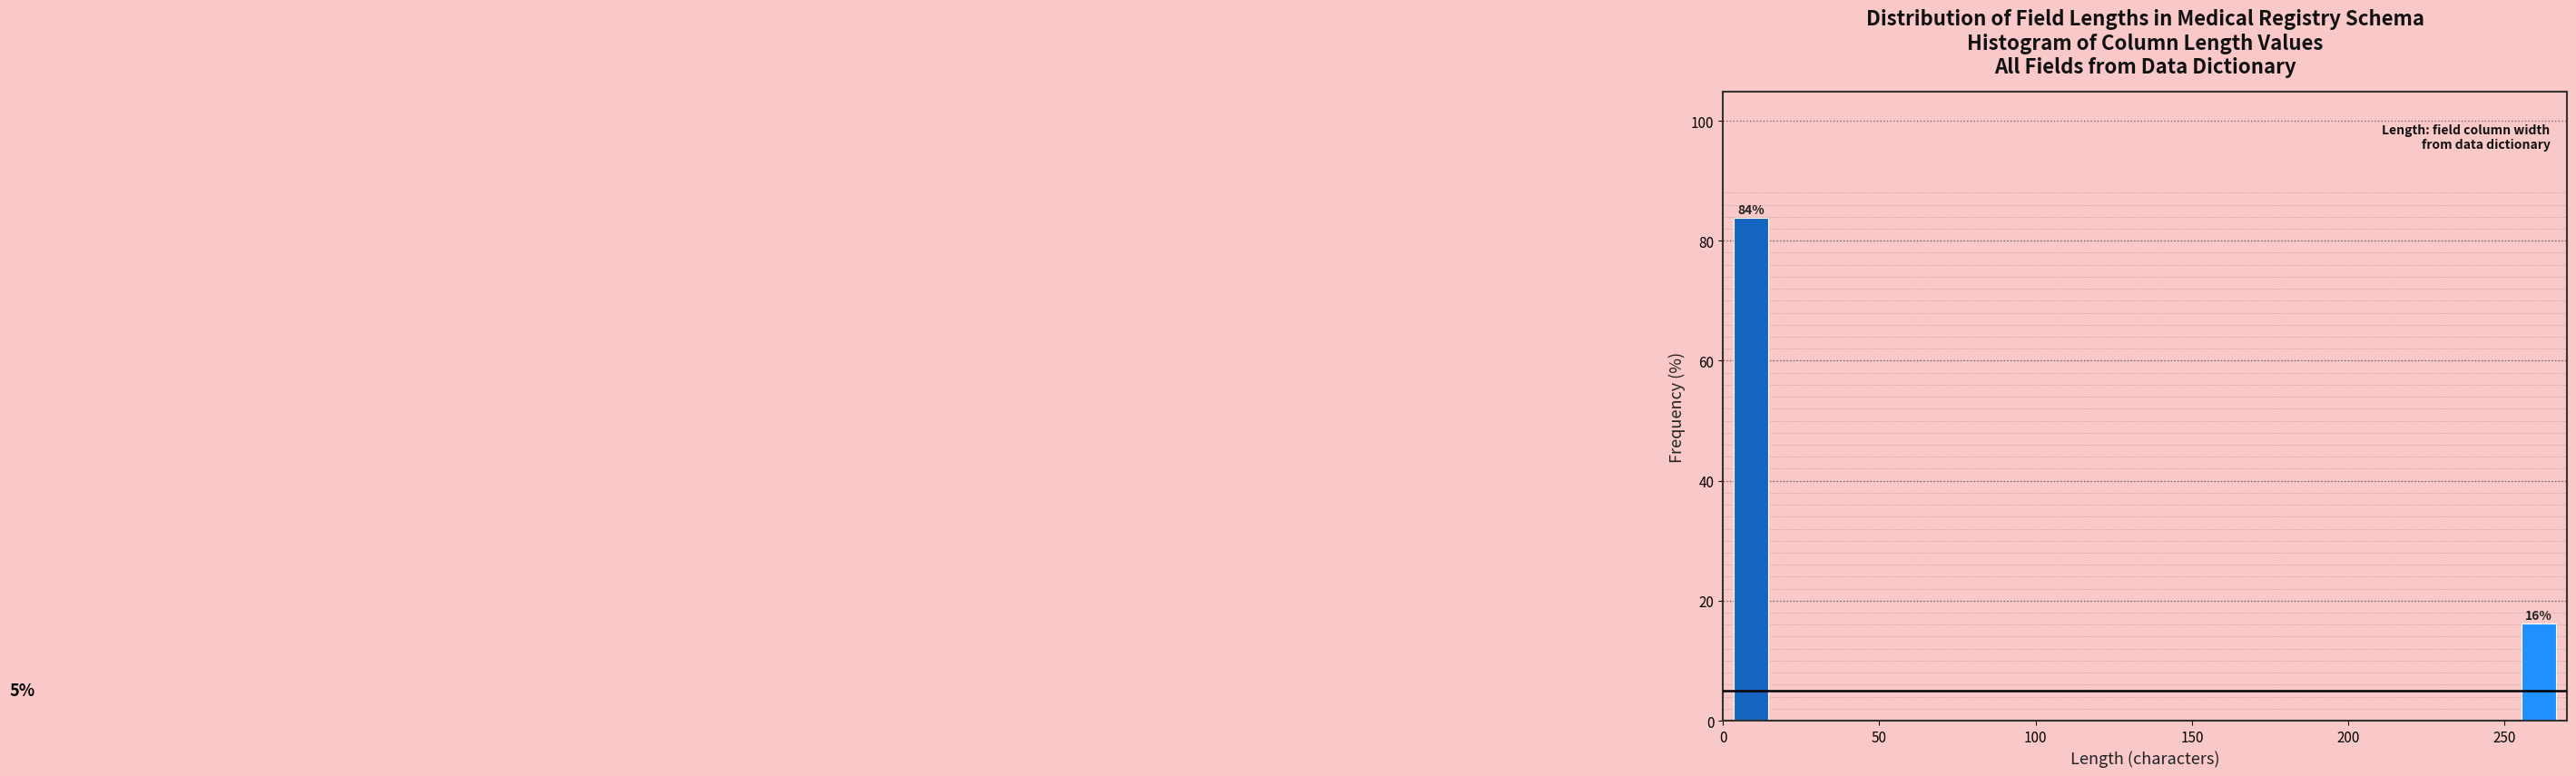

What is the sum of all values?

100.0